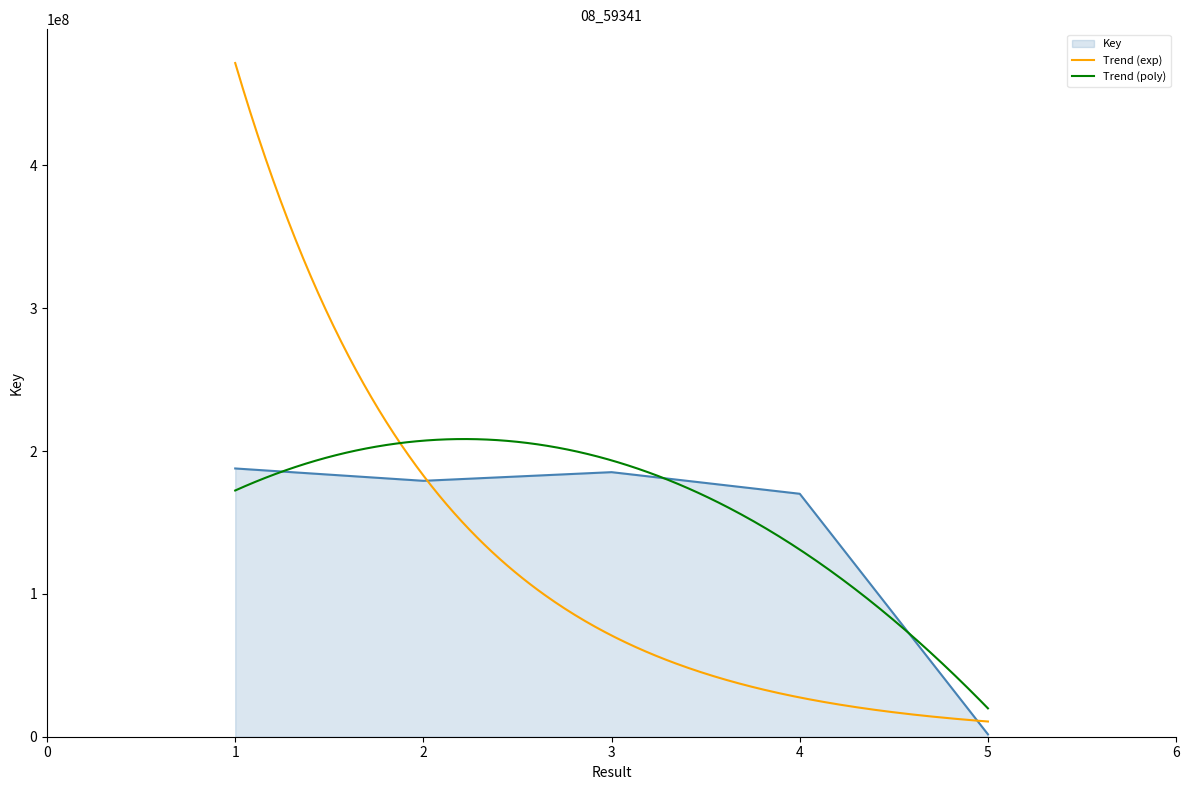

What is the greatest value displayed?

187848505